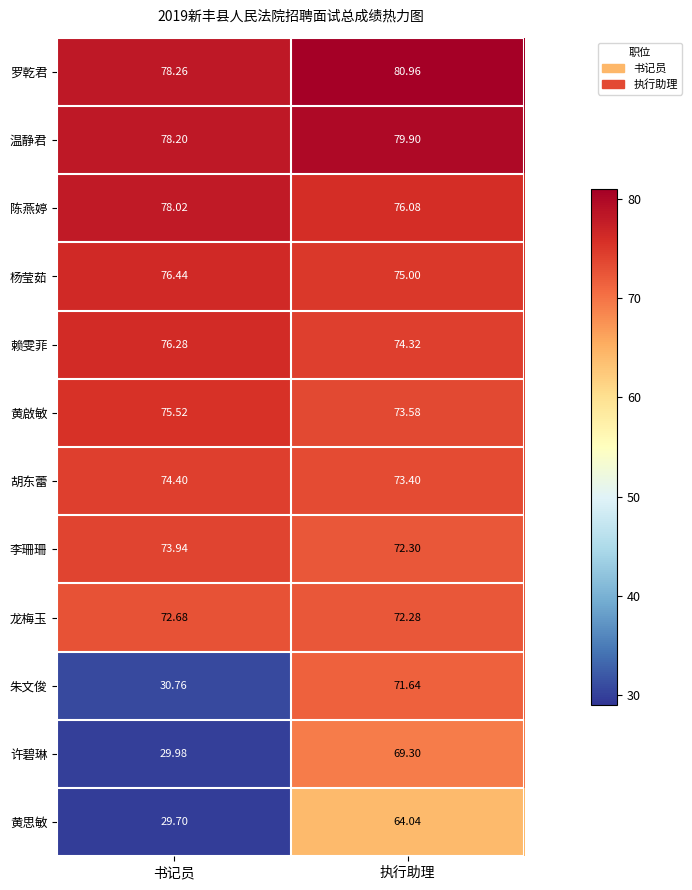

Which series changed the most between 书记员 and 执行助理?

朱文俊